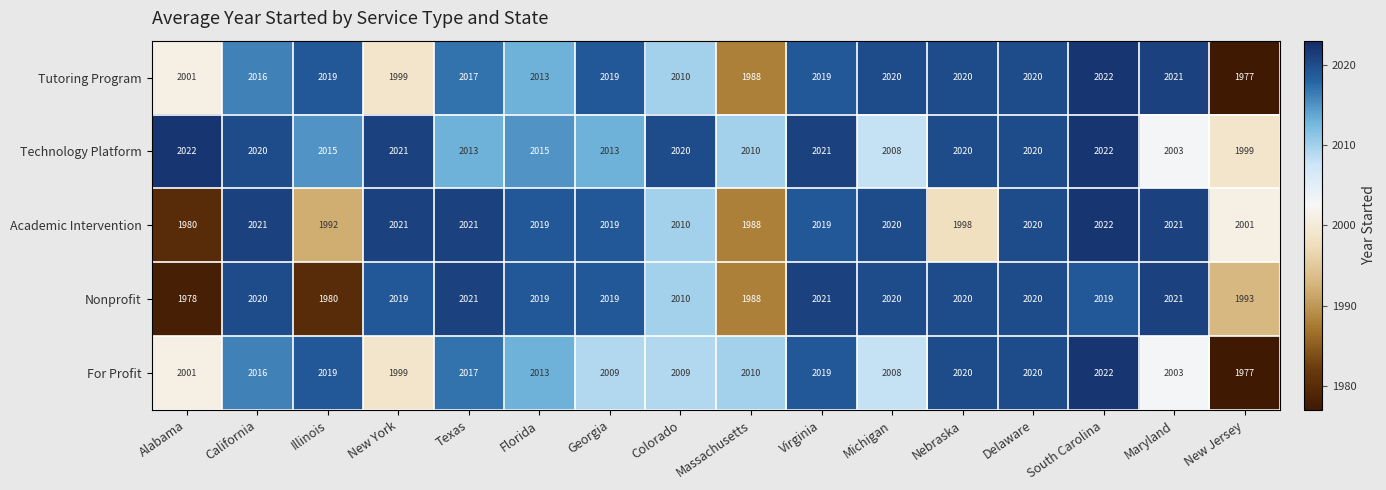

Which series changed the most between Alabama and Florida?

Nonprofit